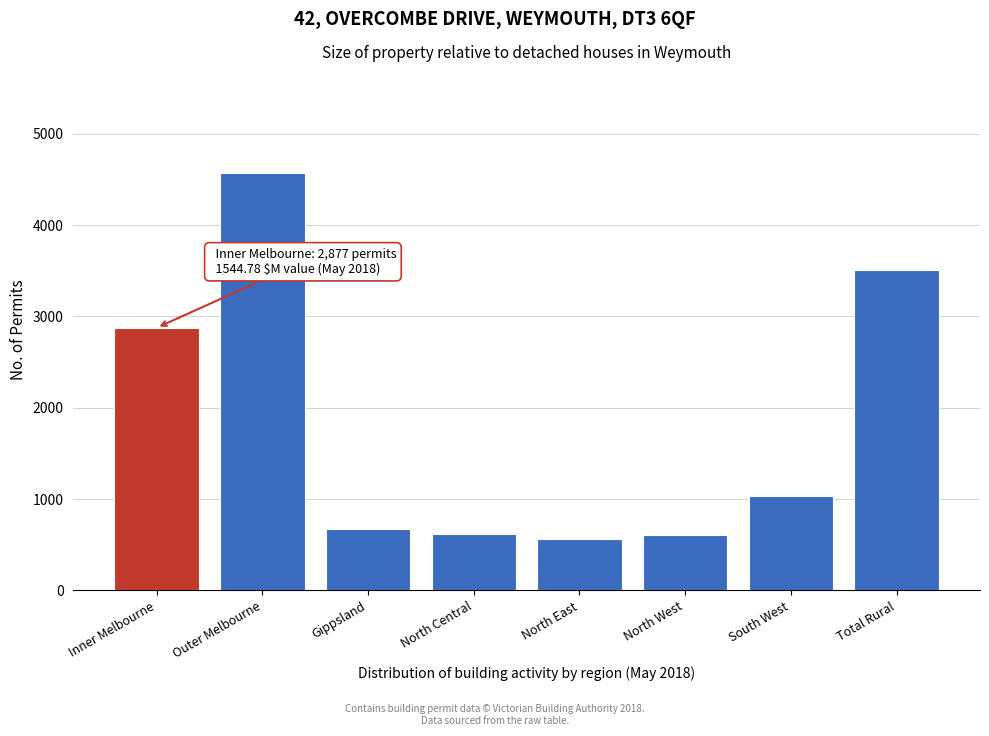

What is the value of the 6th bar from the left?

609